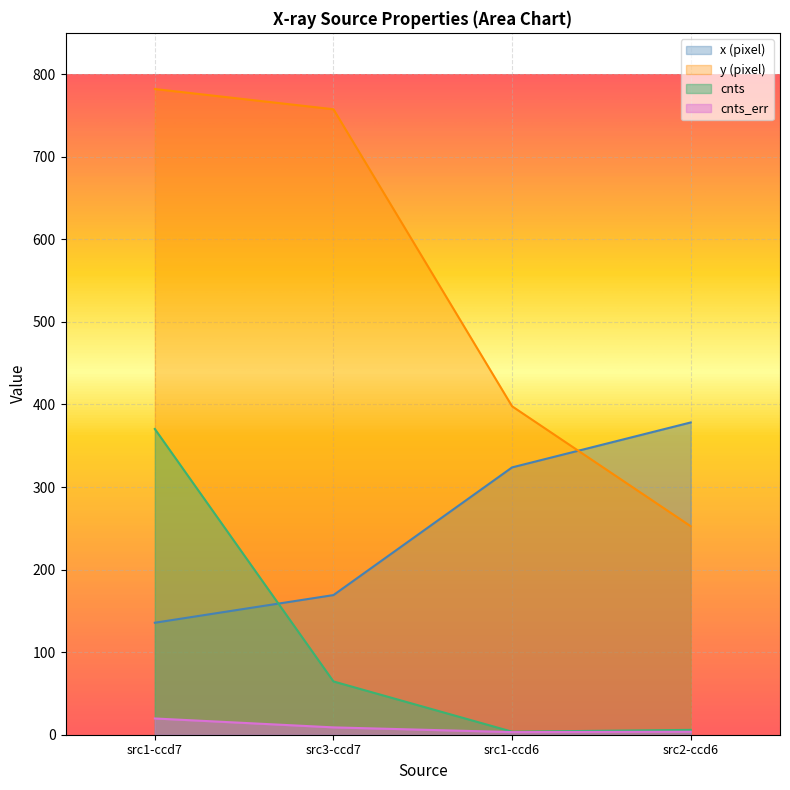

Is the value of y (pixel) at src1-ccd7 greater than the value of x (pixel) at src3-ccd7?

Yes